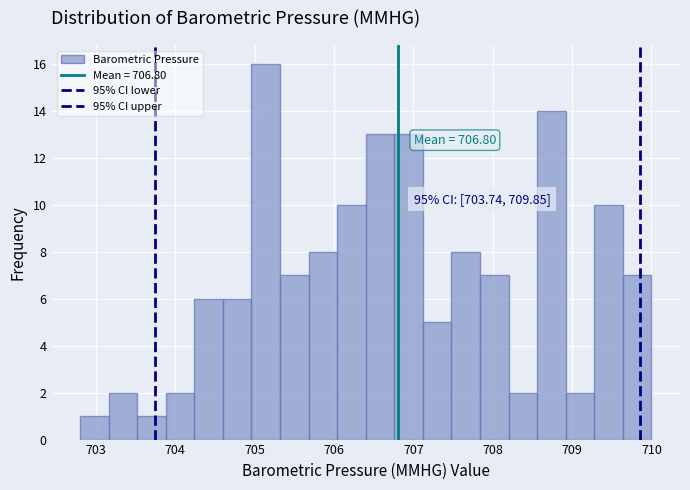

Read against the x-axis, roughly where is the centre of the tallest bar?

705.1